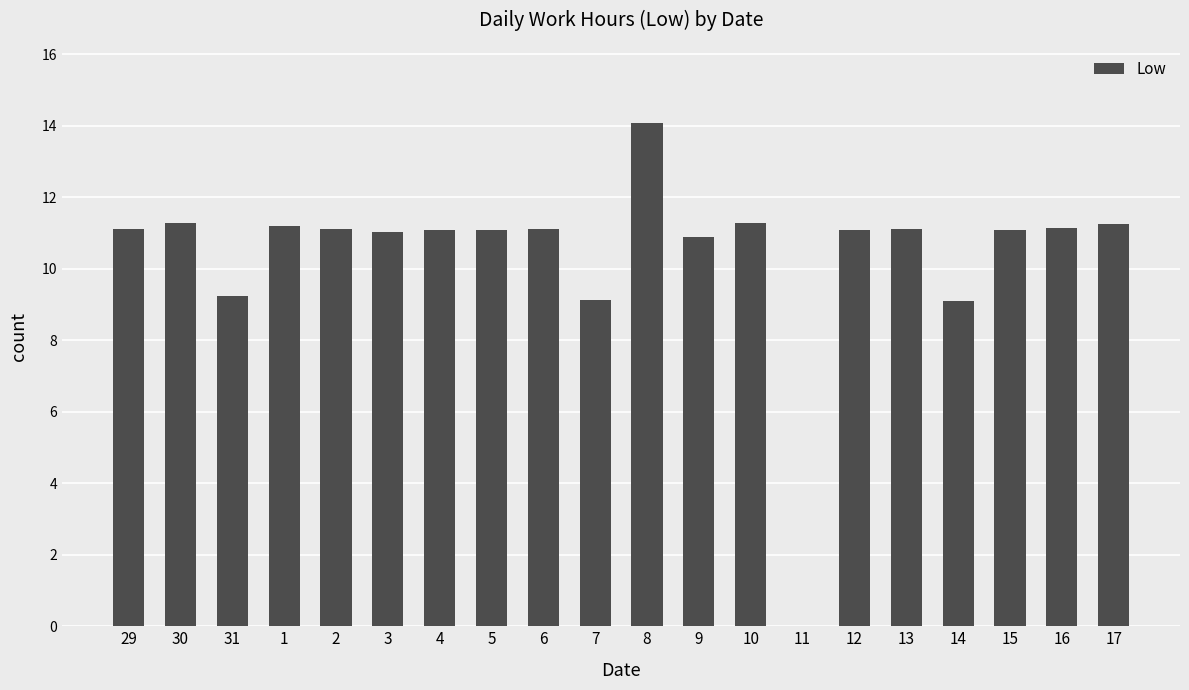

What value does the data have at 4?

11.1